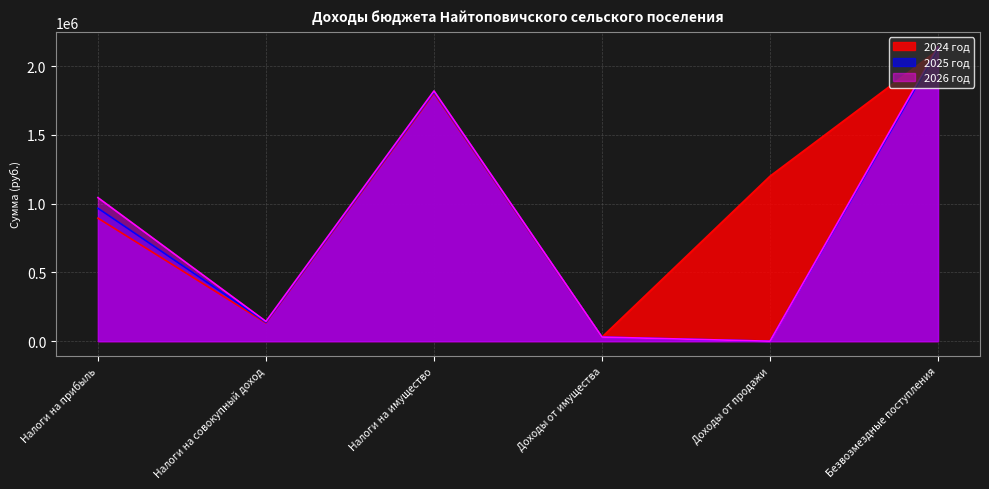

True or false: 2025 год and 2026 год cross at least once.

False